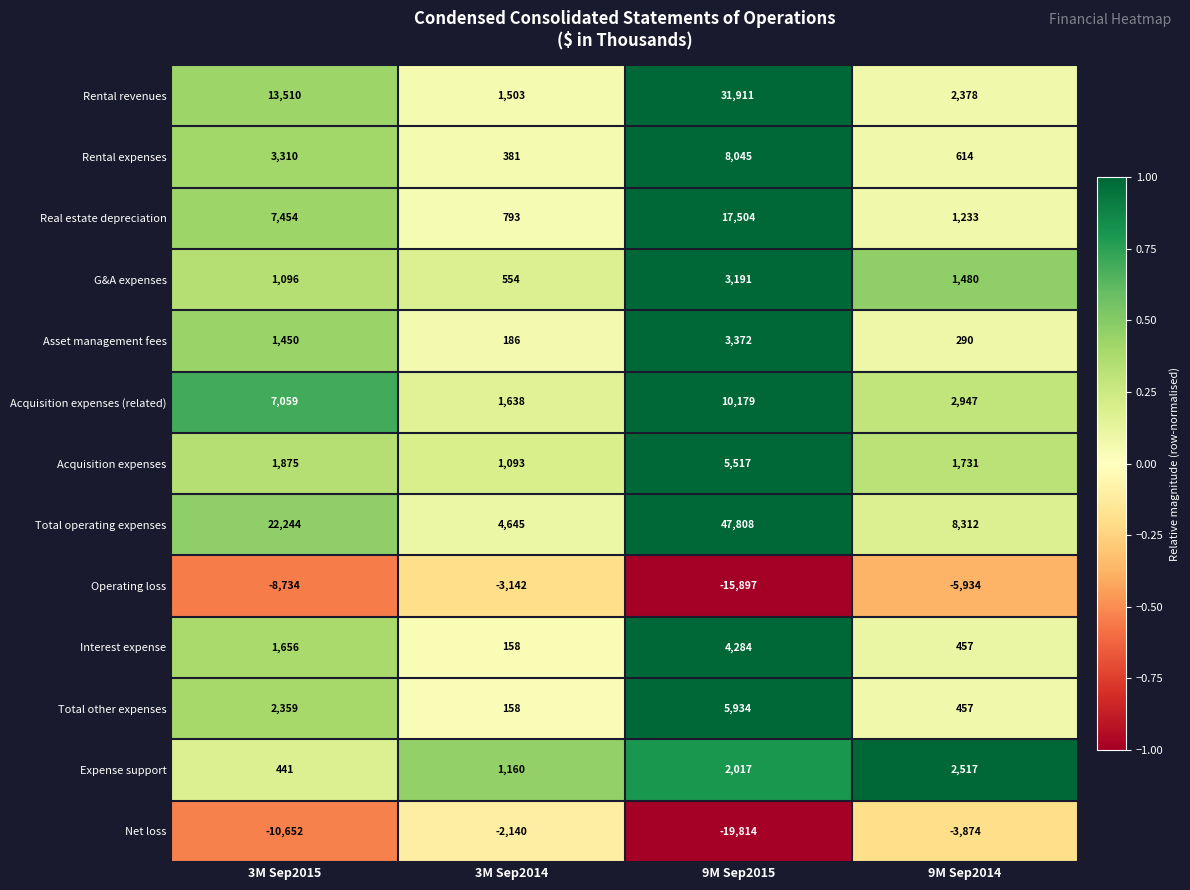

The Interest expense series shows 457 at 9M Sep2014. True or false?

True